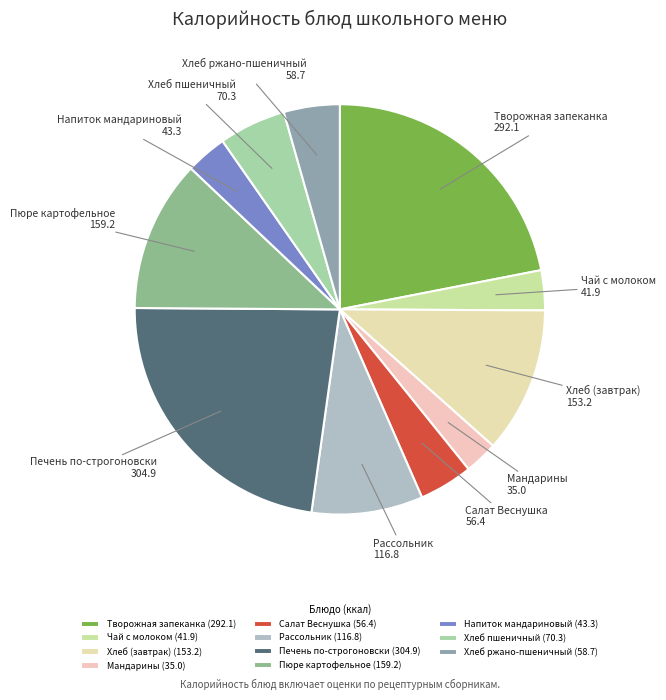

Does Рассольник account for over 50% of the chart?

No